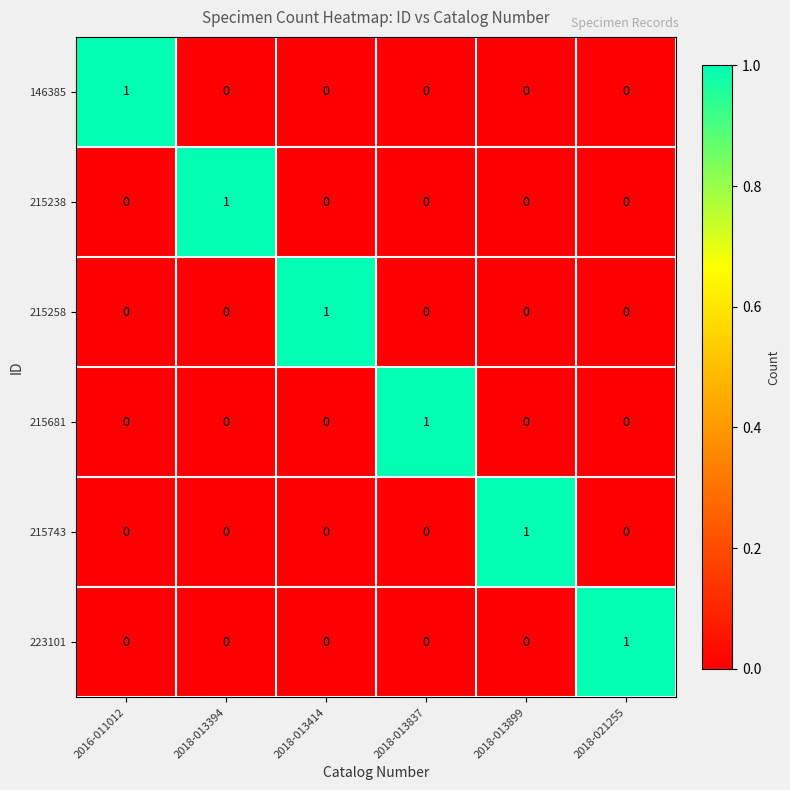

What is the total value across all series at 2018-013414?

1